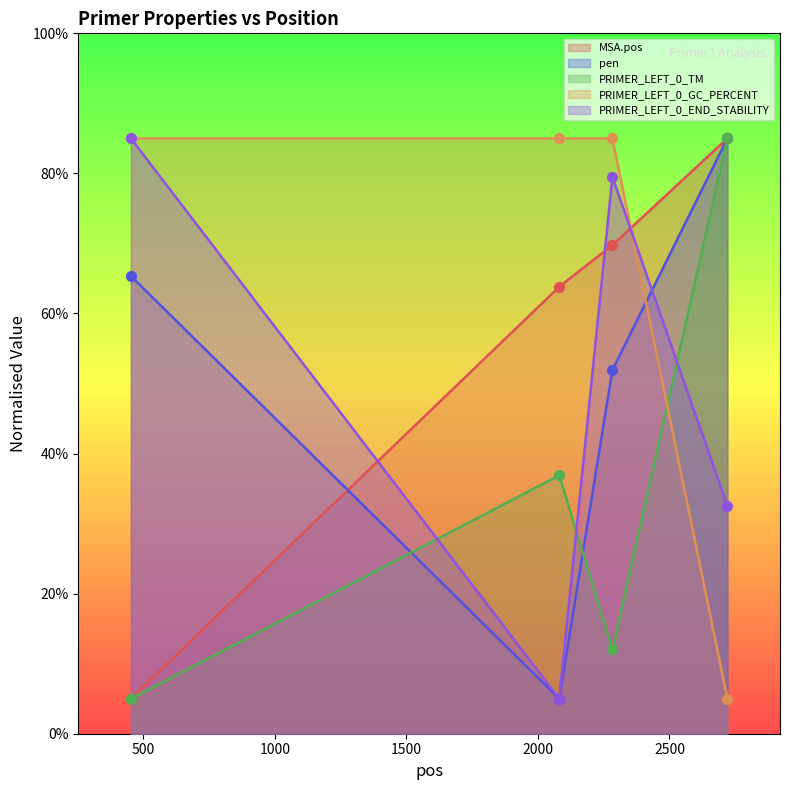

Is the value of PRIMER_LEFT_0_GC_PERCENT at 2283 greater than the value of MSA.pos at 2720?

No